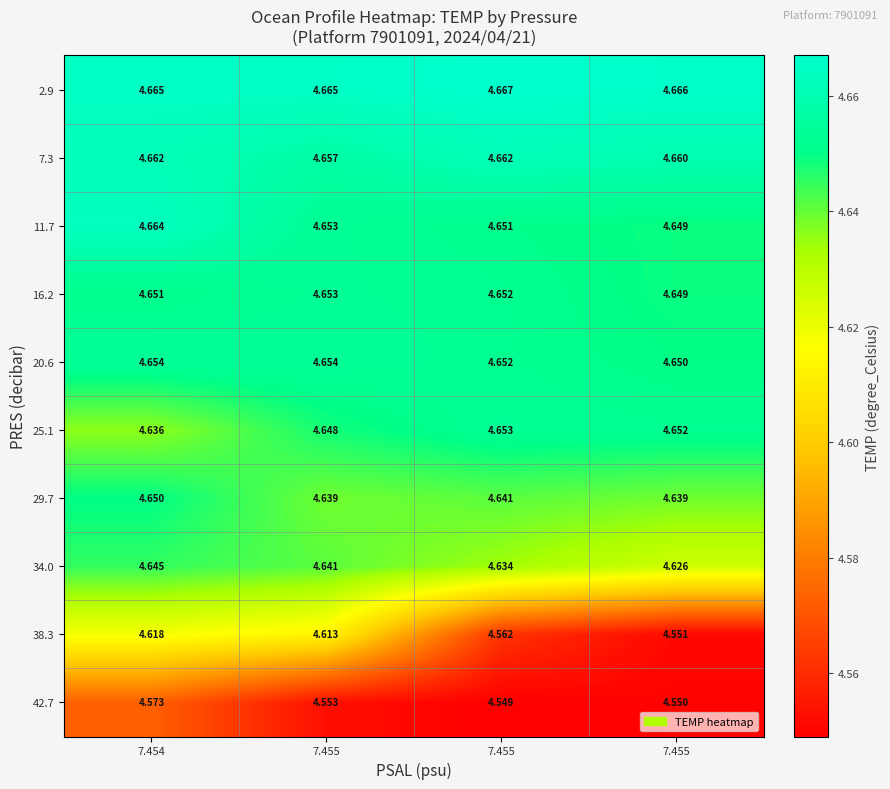

Reading left to right, transcribe all the data shown in this chart.

2.9: 7.454=4.7	7.455=4.7	7.455=4.7	7.455=4.7
7.3: 7.454=4.7	7.455=4.7	7.455=4.7	7.455=4.7
11.7: 7.454=4.7	7.455=4.7	7.455=4.7	7.455=4.6
16.2: 7.454=4.7	7.455=4.7	7.455=4.7	7.455=4.6
20.6: 7.454=4.7	7.455=4.7	7.455=4.7	7.455=4.7
25.1: 7.454=4.6	7.455=4.6	7.455=4.7	7.455=4.7
29.7: 7.454=4.7	7.455=4.6	7.455=4.6	7.455=4.6
34.0: 7.454=4.6	7.455=4.6	7.455=4.6	7.455=4.6
38.3: 7.454=4.6	7.455=4.6	7.455=4.6	7.455=4.6
42.7: 7.454=4.6	7.455=4.6	7.455=4.5	7.455=4.5